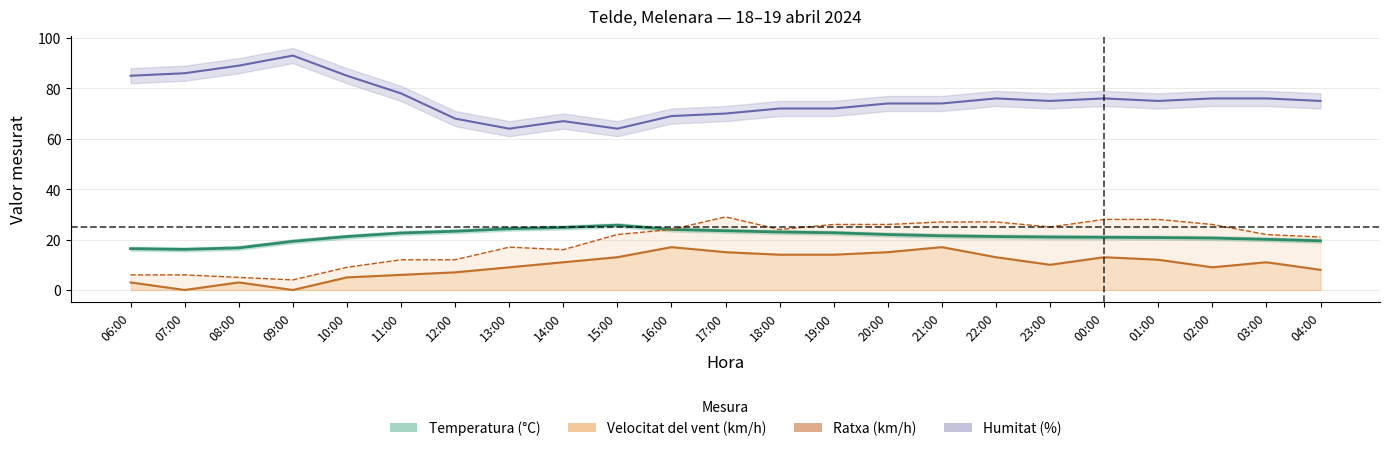

Reading right to left, list all the values displayed in this chart.

Temperatura (°C): 04:00=19.5	03:00=20.1	02:00=20.6	01:00=20.8	00:00=20.9	23:00=21.0	22:00=21.2	21:00=21.5	20:00=22.0	19:00=22.7	18:00=23.0	17:00=23.5	16:00=24.0	15:00=25.7	14:00=24.8	13:00=24.3	12:00=23.3	11:00=22.6	10:00=21.2	09:00=19.3	08:00=16.7	07:00=16.1	06:00=16.4
Velocitat del vent (km/h): 04:00=8.0	03:00=11.0	02:00=9.0	01:00=12.0	00:00=13.0	23:00=10.0	22:00=13.0	21:00=17.0	20:00=15.0	19:00=14.0	18:00=14.0	17:00=15.0	16:00=17.0	15:00=13.0	14:00=11.0	13:00=9.0	12:00=7.0	11:00=6.0	10:00=5.0	09:00=0.0	08:00=3.0	07:00=0.0	06:00=3.0
Ratxa (km/h): 04:00=21.0	03:00=22.0	02:00=26.0	01:00=28.0	00:00=28.0	23:00=25.0	22:00=27.0	21:00=27.0	20:00=26.0	19:00=26.0	18:00=24.0	17:00=29.0	16:00=24.0	15:00=22.0	14:00=16.0	13:00=17.0	12:00=12.0	11:00=12.0	10:00=9.0	09:00=4.0	08:00=5.0	07:00=6.0	06:00=6.0
Humitat (%): 04:00=75.0	03:00=76.0	02:00=76.0	01:00=75.0	00:00=76.0	23:00=75.0	22:00=76.0	21:00=74.0	20:00=74.0	19:00=72.0	18:00=72.0	17:00=70.0	16:00=69.0	15:00=64.0	14:00=67.0	13:00=64.0	12:00=68.0	11:00=78.0	10:00=85.0	09:00=93.0	08:00=89.0	07:00=86.0	06:00=85.0